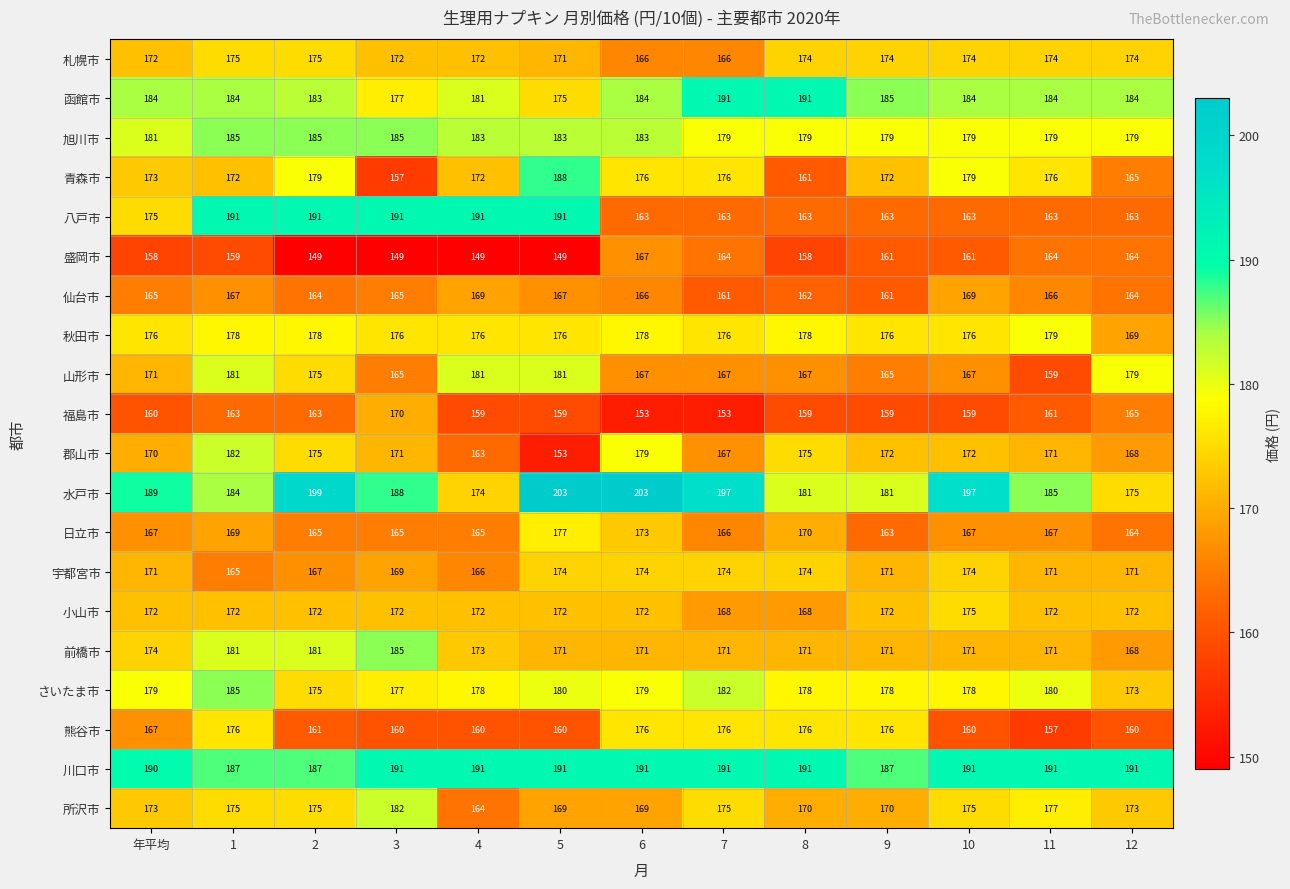

What is the sum of the 日立市 values at 5 and 3?

342